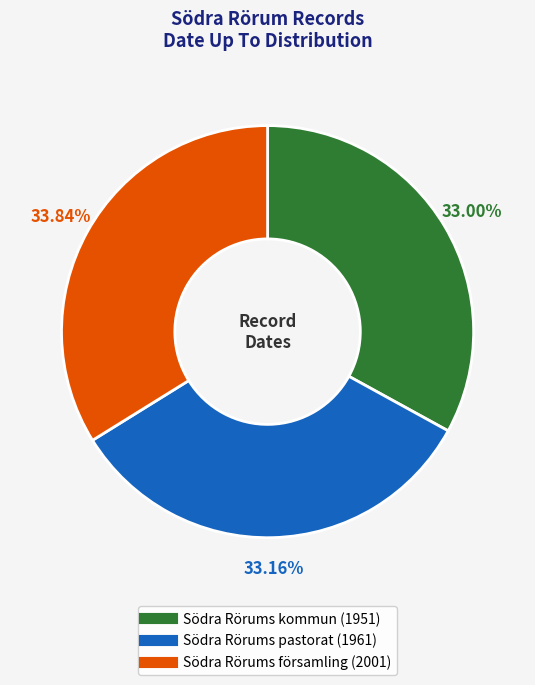

What is the ratio of the value at Södra Rörums kommun to the value at Södra Rörums pastorat?

1.0